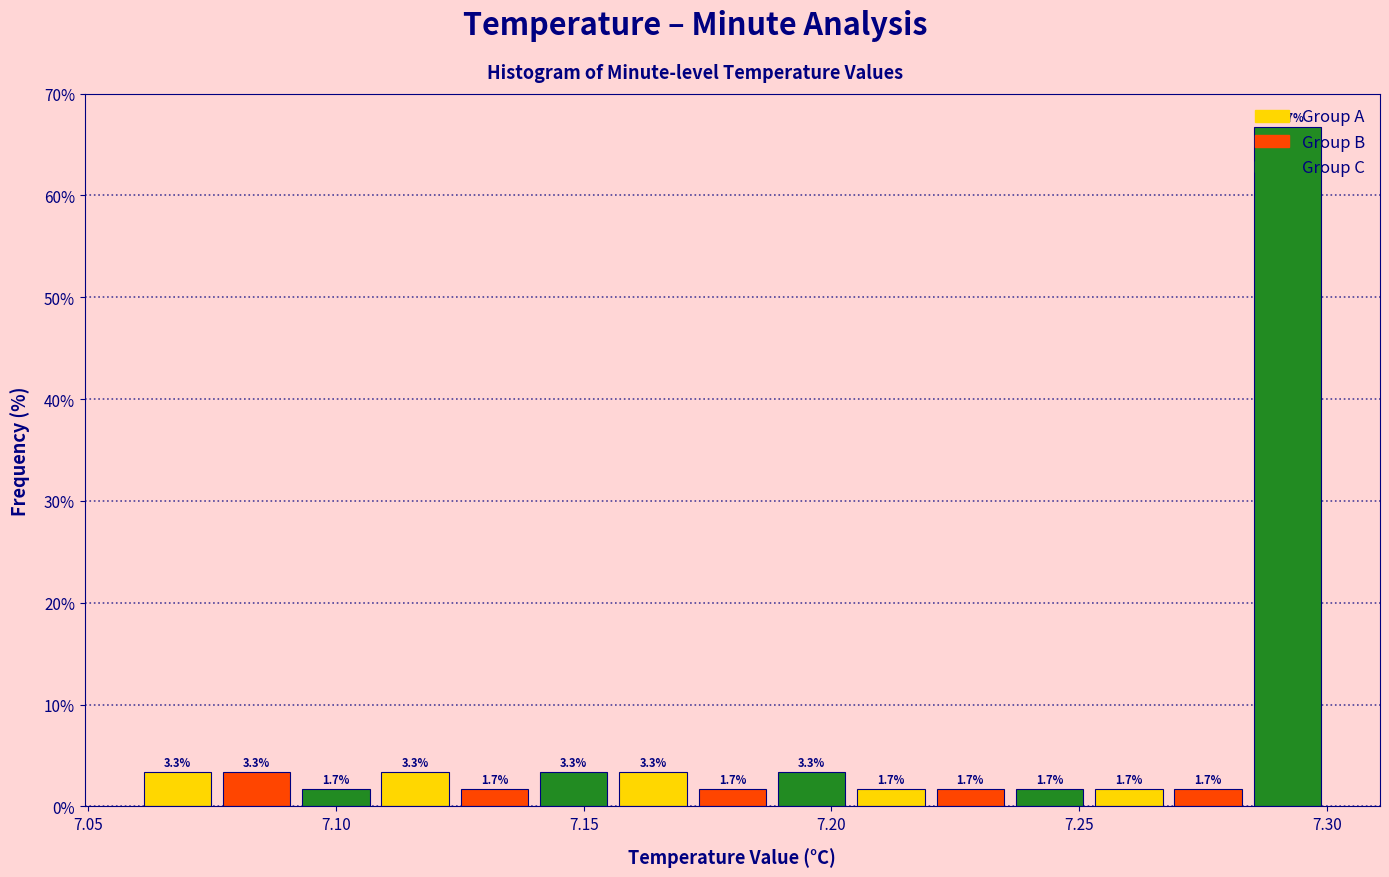

Around what value on the x-axis is the tallest bar? Give the approximate position of its centre, as read against the axis.

7.290